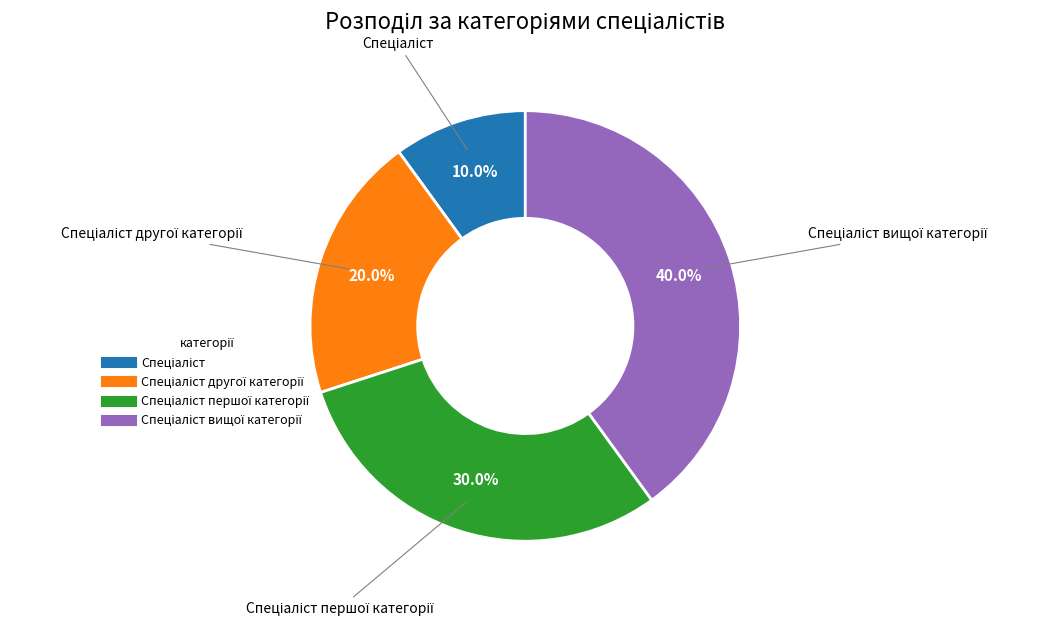

Is there any slice that represents more than half of the pie?

No